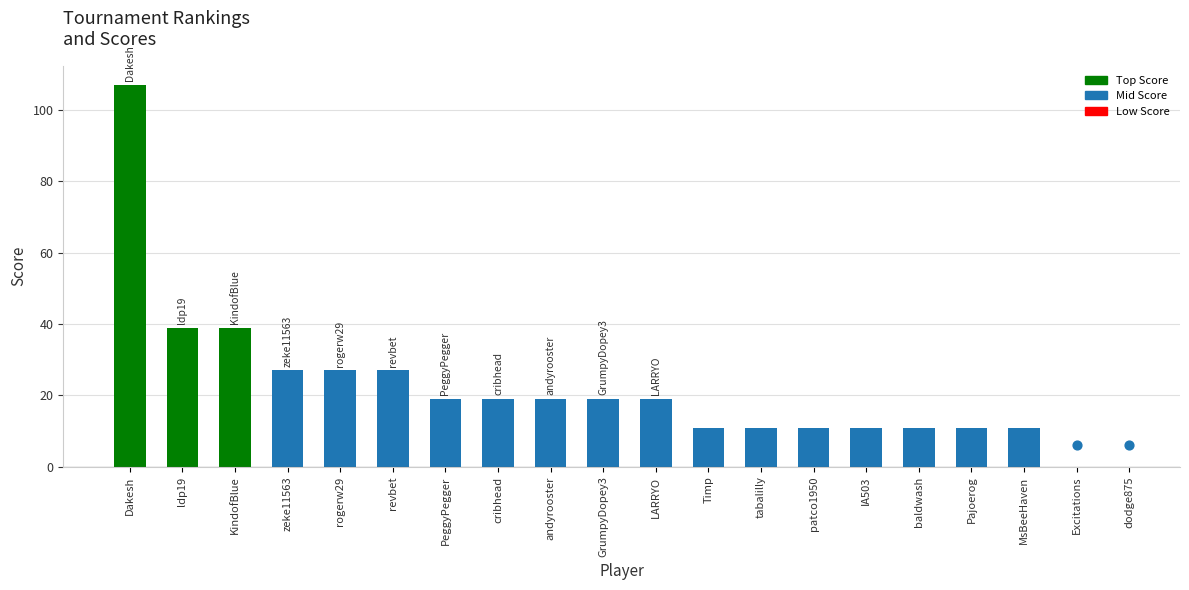

Approximately how many times larger is the value at PeggyPegger compared to dodge875?

3.2